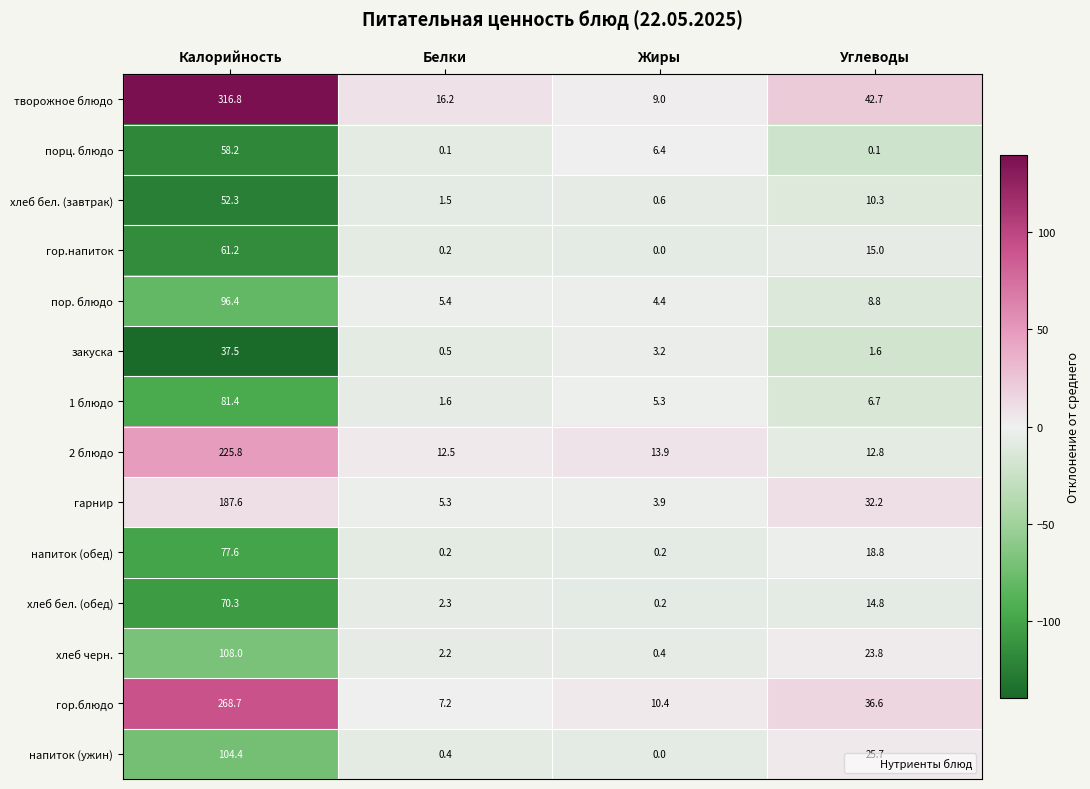

Where is закуска nearest to the value 19?

Жиры